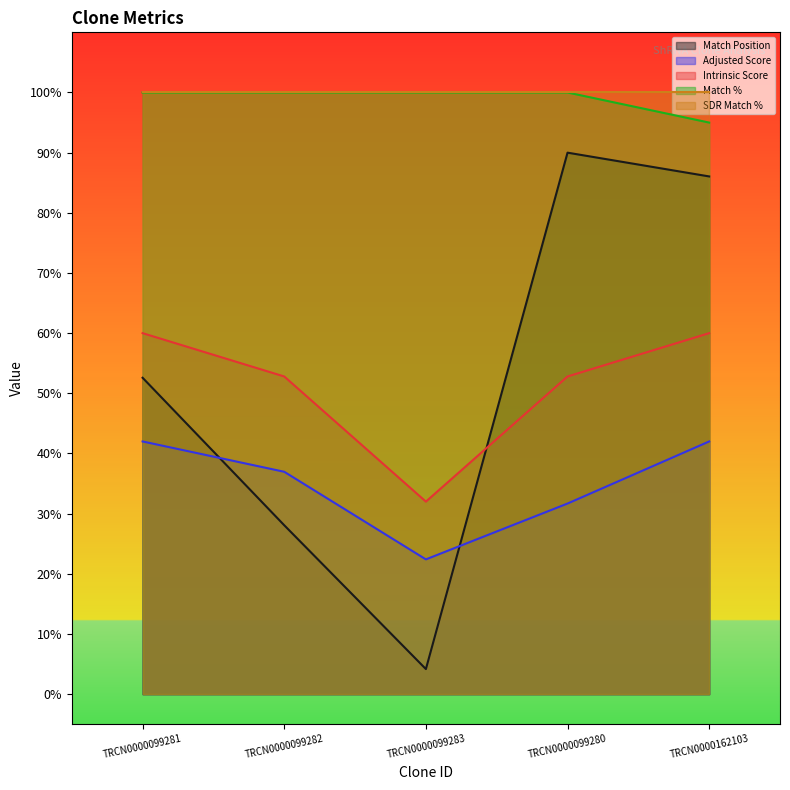

At which category does Match Position reach its first local peak?

TRCN0000099280